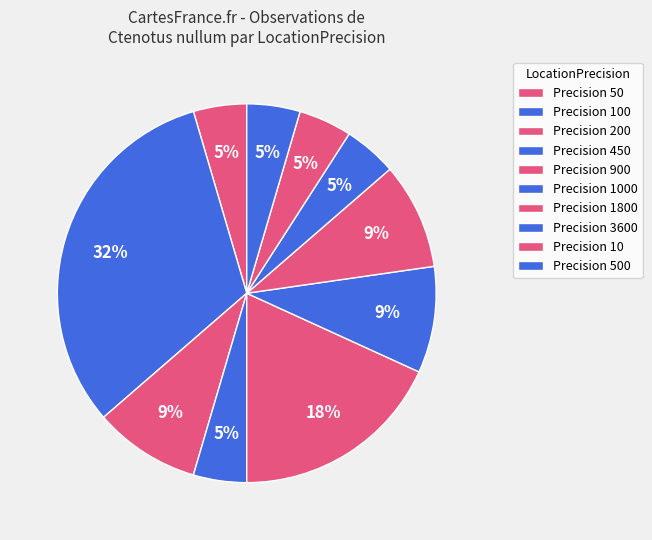

Count the number of slices in the pie.

10